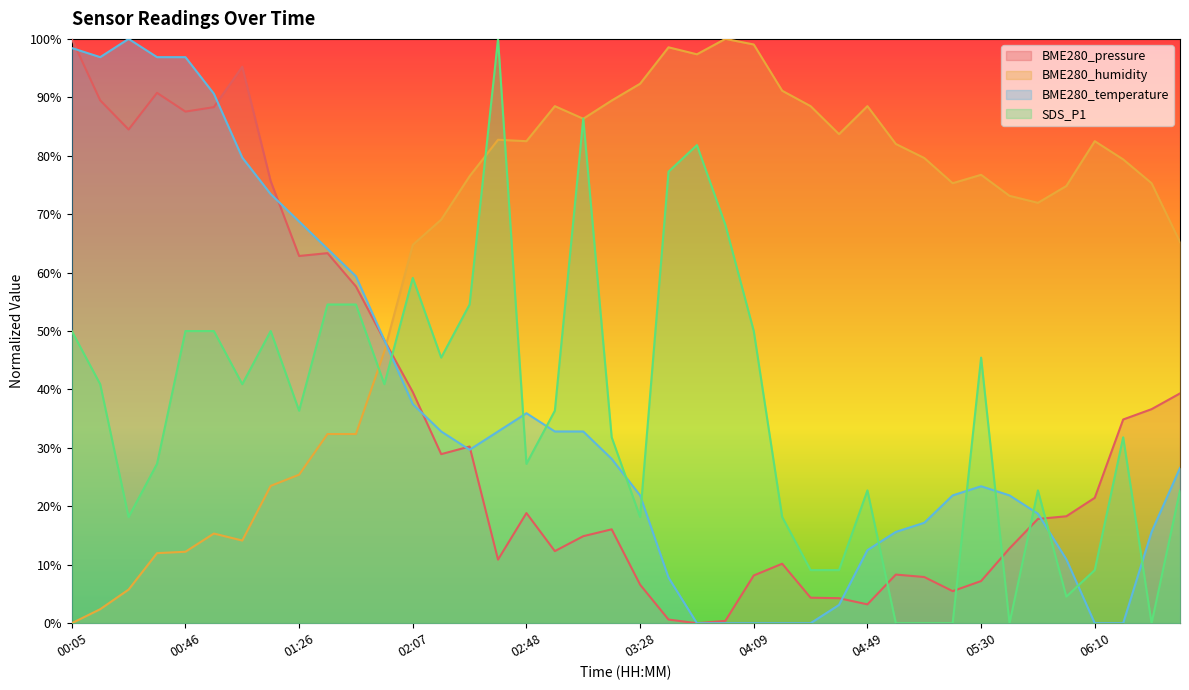

How many interior local valleys does the BME280_humidity series have?

7